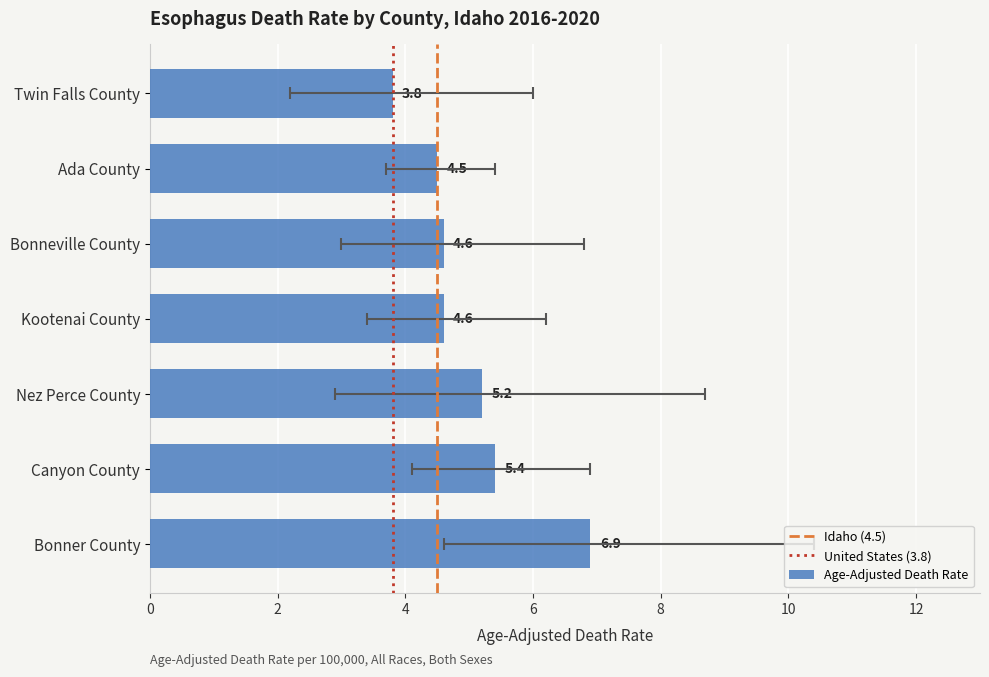

What is the average value of the Lower CI series?

3.4